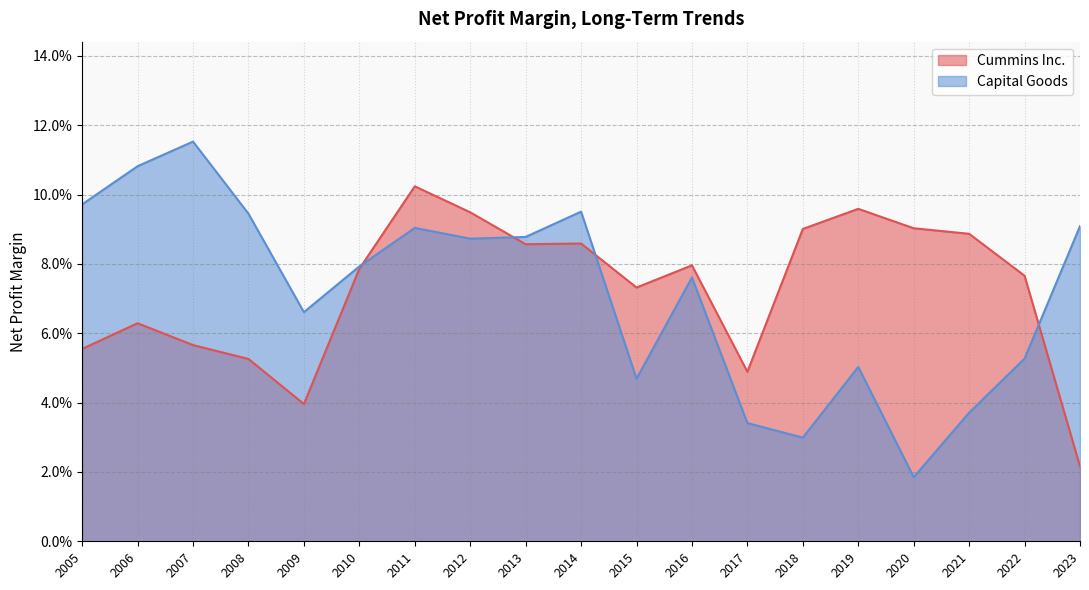

At how many categories does at least one series exceed 0?

19